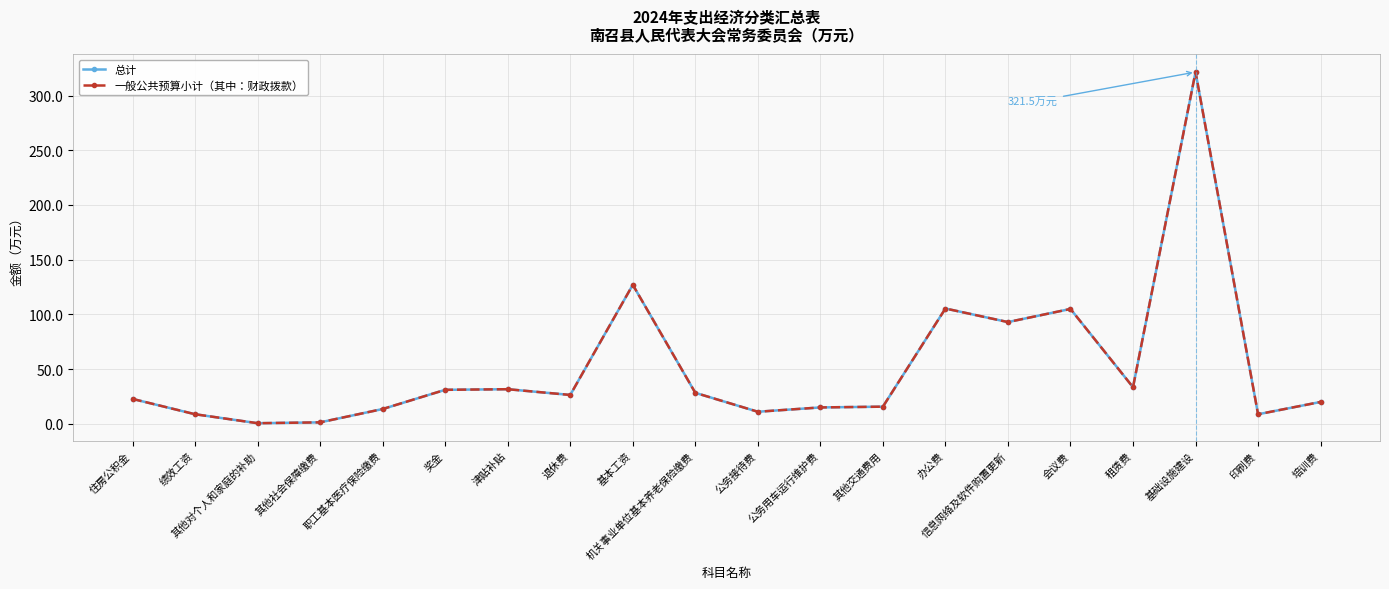

Rank the series at 退休费 from highest to lowest value.

总计, 一般公共预算小计（其中：财政拨款）